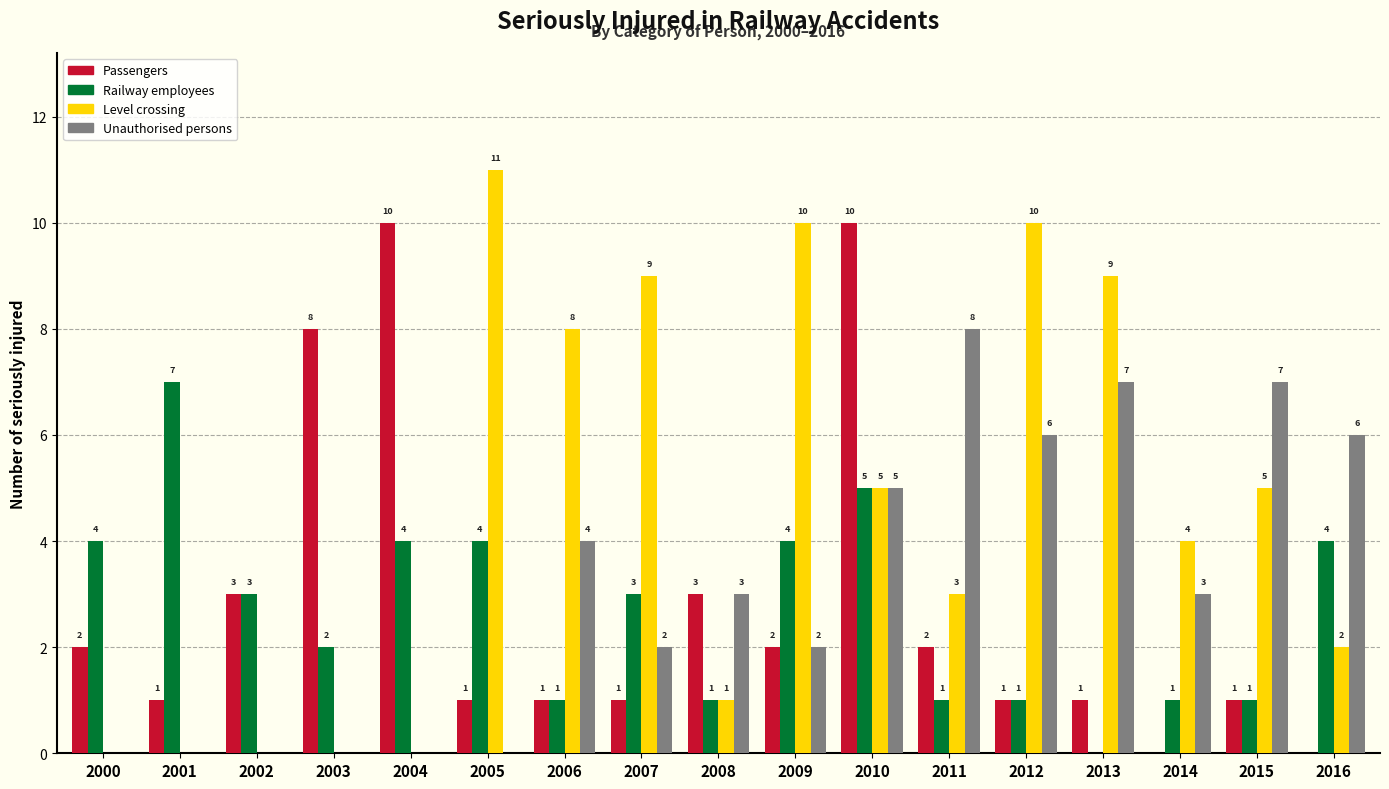

Reading left to right, what are all the values shown in this chart?

Passengers: 2000=2	2001=1	2002=3	2003=8	2004=10	2005=1	2006=1	2007=1	2008=3	2009=2	2010=10	2011=2	2012=1	2013=1	2014=0	2015=1	2016=0
Railway employees: 2000=4	2001=7	2002=3	2003=2	2004=4	2005=4	2006=1	2007=3	2008=1	2009=4	2010=5	2011=1	2012=1	2013=0	2014=1	2015=1	2016=4
Level crossing: 2000=0	2001=0	2002=0	2003=0	2004=0	2005=11	2006=8	2007=9	2008=1	2009=10	2010=5	2011=3	2012=10	2013=9	2014=4	2015=5	2016=2
Unauthorised persons: 2000=0	2001=0	2002=0	2003=0	2004=0	2005=0	2006=4	2007=2	2008=3	2009=2	2010=5	2011=8	2012=6	2013=7	2014=3	2015=7	2016=6